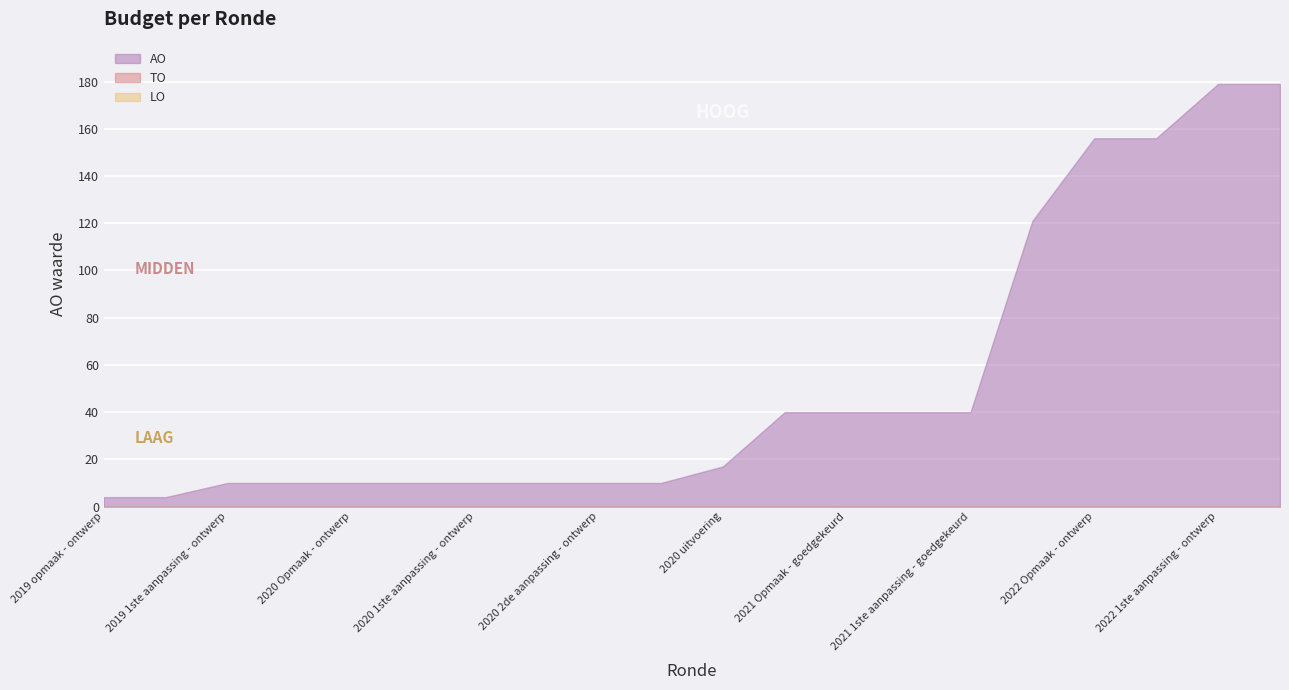

Reading left to right, list all the values displayed in this chart.

AO: 4	4	10	10	10	10	10	10	10	10	17	40	40	40	40	121	156	156	179	179
TO: 0	0	0	0	0	0	0	0	0	0	0	0	0	0	0	0	0	0	0	0
LO: 0	0	0	0	0	0	0	0	0	0	0	0	0	0	0	0	0	0	0	0